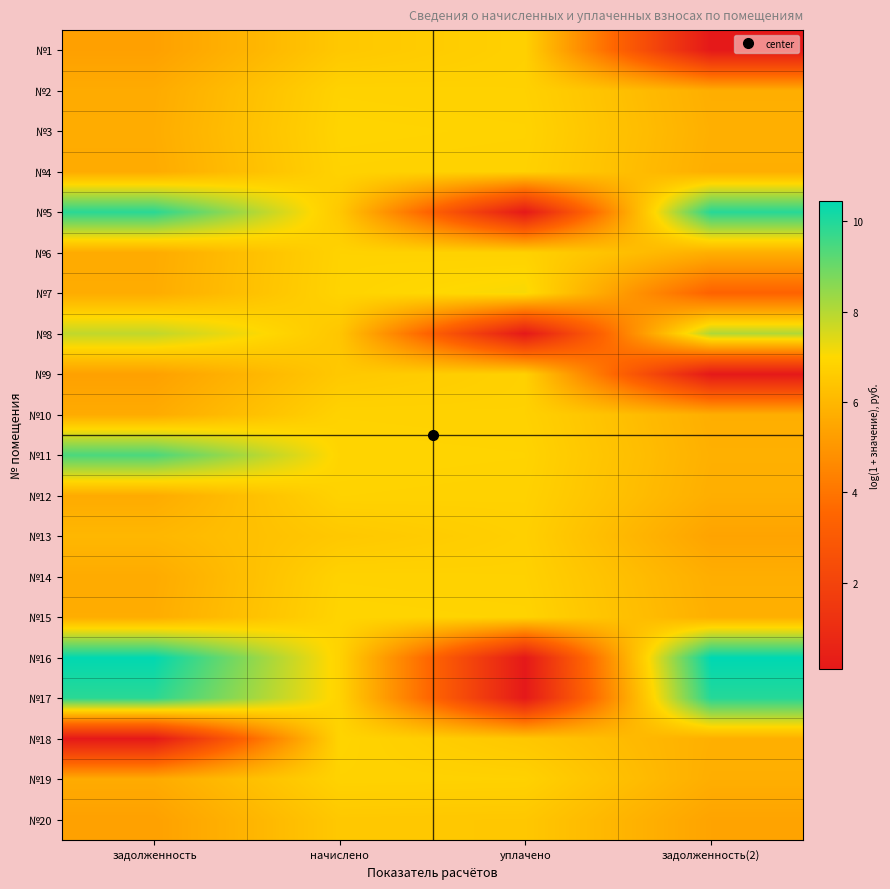

Reading right to left, what are all the values shown in this chart?

№1: задолженность(2)=0.1	уплачено=6.8	начислено=6.5	задолженность=5.3
№2: задолженность(2)=5.7	уплачено=6.8	начислено=6.8	задолженность=5.6
№3: задолженность(2)=5.8	уплачено=6.8	начислено=6.9	задолженность=5.7
№4: задолженность(2)=5.7	уплачено=6.8	начислено=6.8	задолженность=5.6
№5: задолженность(2)=9.9	уплачено=0.1	начислено=6.5	задолженность=9.9
№6: задолженность(2)=5.7	уплачено=6.8	начислено=6.8	задолженность=5.6
№7: задолженность(2)=3.4	уплачено=7.1	начислено=6.9	задолженность=5.7
№8: задолженность(2)=8.1	уплачено=0.1	начислено=6.4	задолженность=7.8
№9: задолженность(2)=0.1	уплачено=6.8	начислено=6.5	задолженность=5.3
№10: задолженность(2)=5.7	уплачено=6.8	начислено=6.8	задолженность=5.6
№11: задолженность(2)=5.8	уплачено=6.9	начислено=6.9	задолженность=9.4
№12: задолженность(2)=5.7	уплачено=6.8	начислено=6.8	задолженность=5.6
№13: задолженность(2)=5.4	уплачено=6.7	начислено=6.5	задолженность=6.0
№14: задолженность(2)=5.7	уплачено=6.8	начислено=6.8	задолженность=5.6
№15: задолженность(2)=5.8	уплачено=6.8	начислено=6.9	задолженность=5.7
№16: задолженность(2)=10.4	уплачено=0.1	начислено=6.8	задолженность=10.4
№17: задолженность(2)=9.9	уплачено=0.1	начислено=6.8	задолженность=9.9
№18: задолженность(2)=5.8	уплачено=6.5	начислено=6.9	задолженность=0.1
№19: задолженность(2)=5.7	уплачено=6.8	начислено=6.8	задолженность=5.6
№20: задолженность(2)=5.4	уплачено=6.5	начислено=6.5	задолженность=5.3